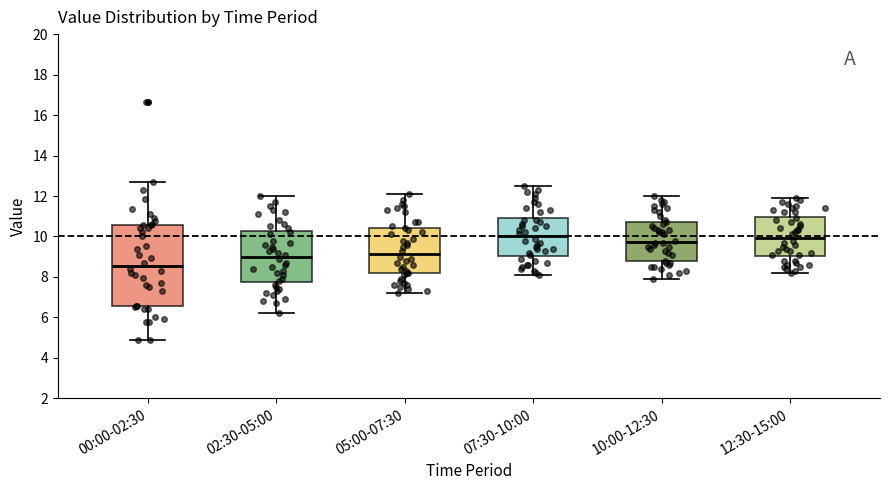

Reading left to right, transcribe this box plot: for each box, give where its median line is, the range the box spans, and where its two whiskers end, as read against the y-axis. The values are not printed on the chart, so give them approximately, as read against the axis.

00:00-02:30: median 8.6, box 6.6 to 10.6, whiskers 5.0 to 12.8
02:30-05:00: median 9.0, box 7.8 to 10.2, whiskers 6.2 to 12.0
05:00-07:30: median 9.2, box 8.2 to 10.4, whiskers 7.2 to 12.2
07:30-10:00: median 10.0, box 9.0 to 11.0, whiskers 8.2 to 12.6
10:00-12:30: median 9.8, box 8.8 to 10.8, whiskers 8.0 to 12.0
12:30-15:00: median 10.0, box 9.0 to 11.0, whiskers 8.2 to 12.0